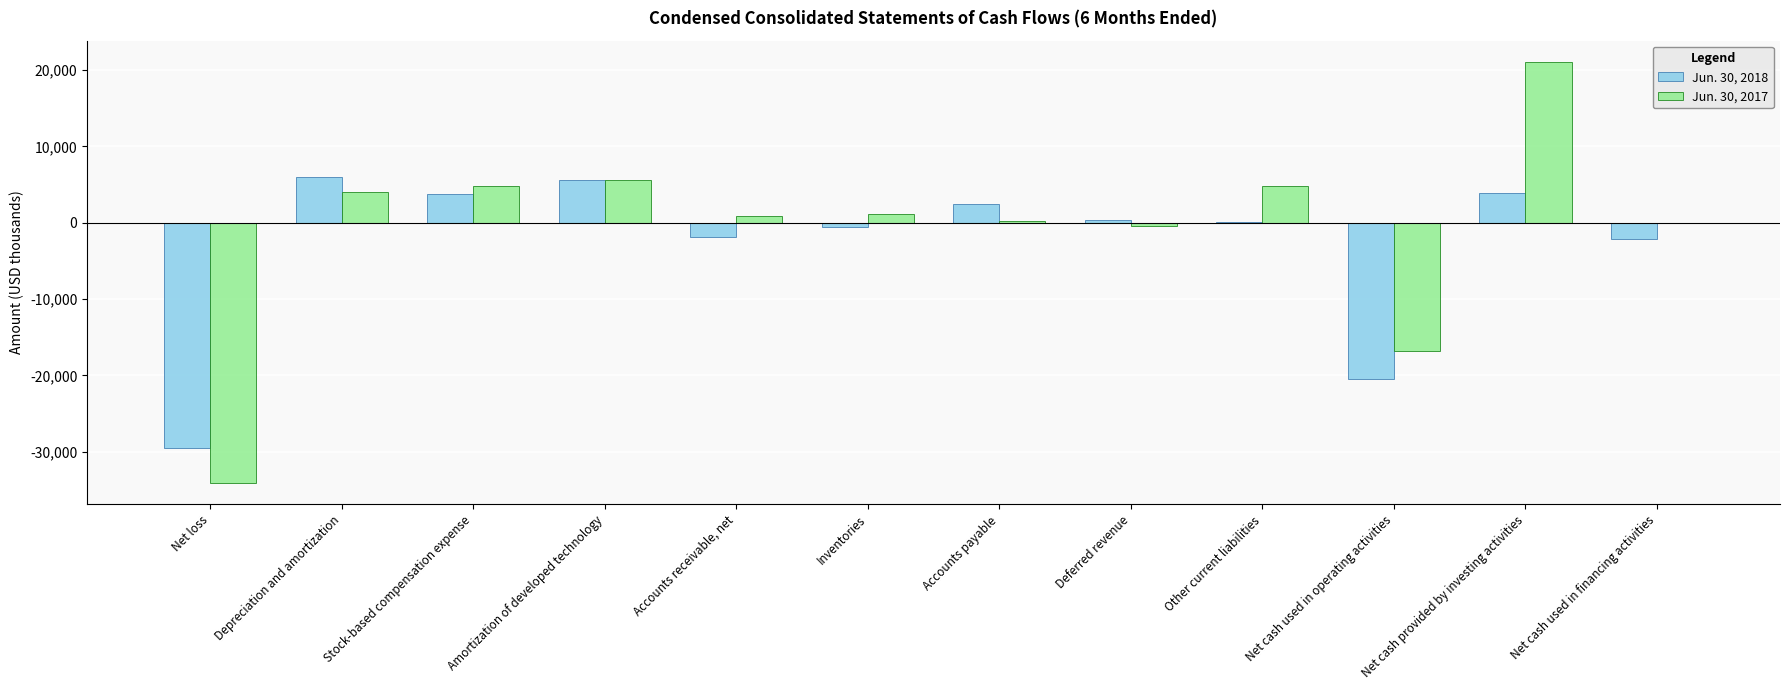

What is the sum of the Jun. 30, 2017 values at Net loss and Net cash provided by investing activities?

-13045